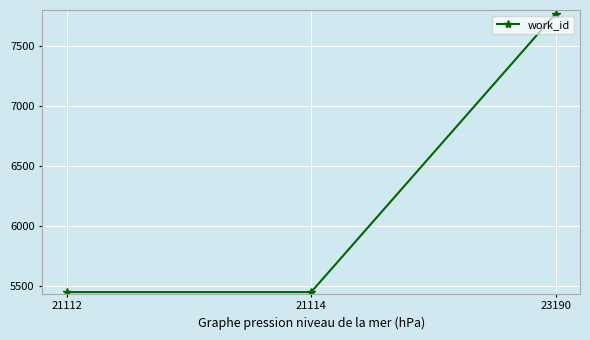

What is the value of the 1st point from the left?

5452